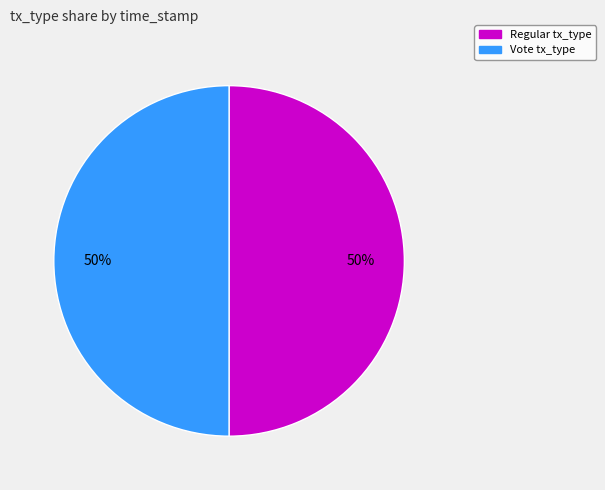

How many slices are in this pie chart?

2